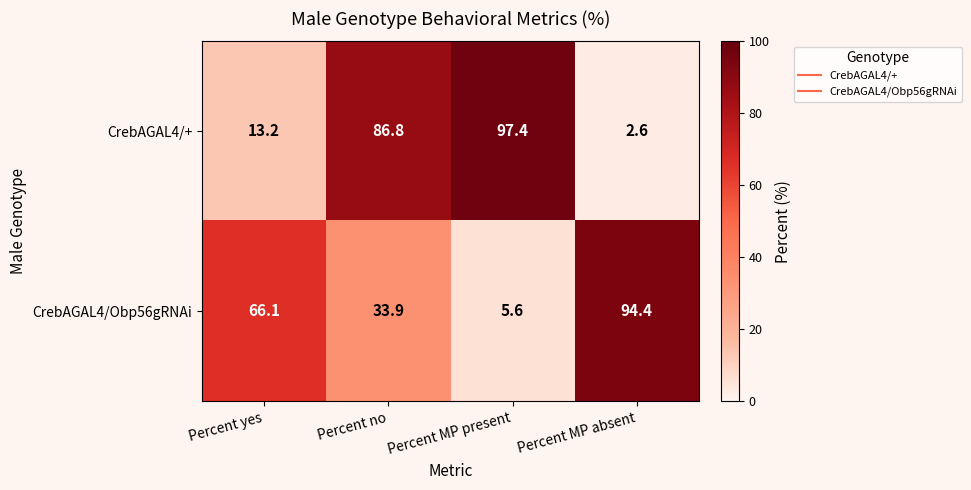

What is the total value across all series at Percent no?

120.7